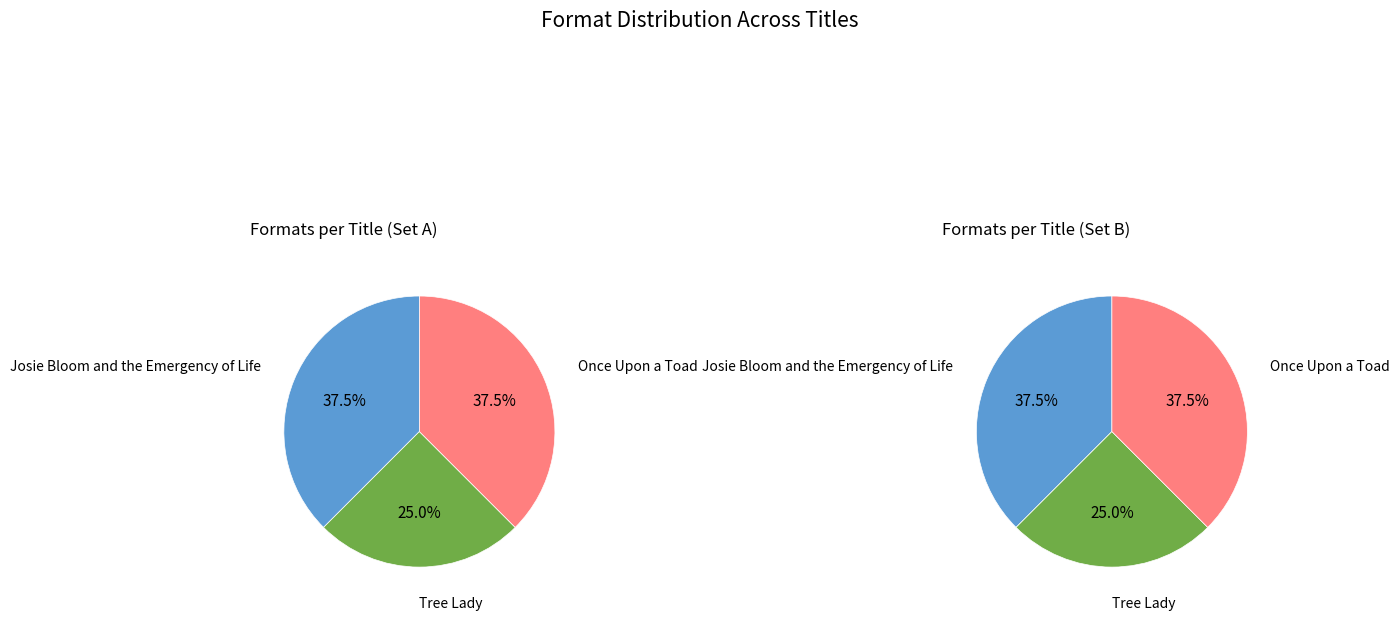

What is the change in value from Tree Lady to Once Upon a Toad?

+1